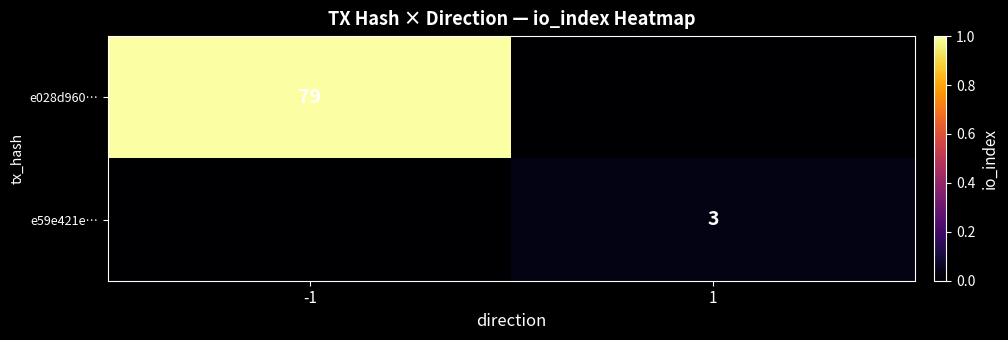

Is the value of e59e421e… at 1 greater than the value of e028d960… at -1?

No